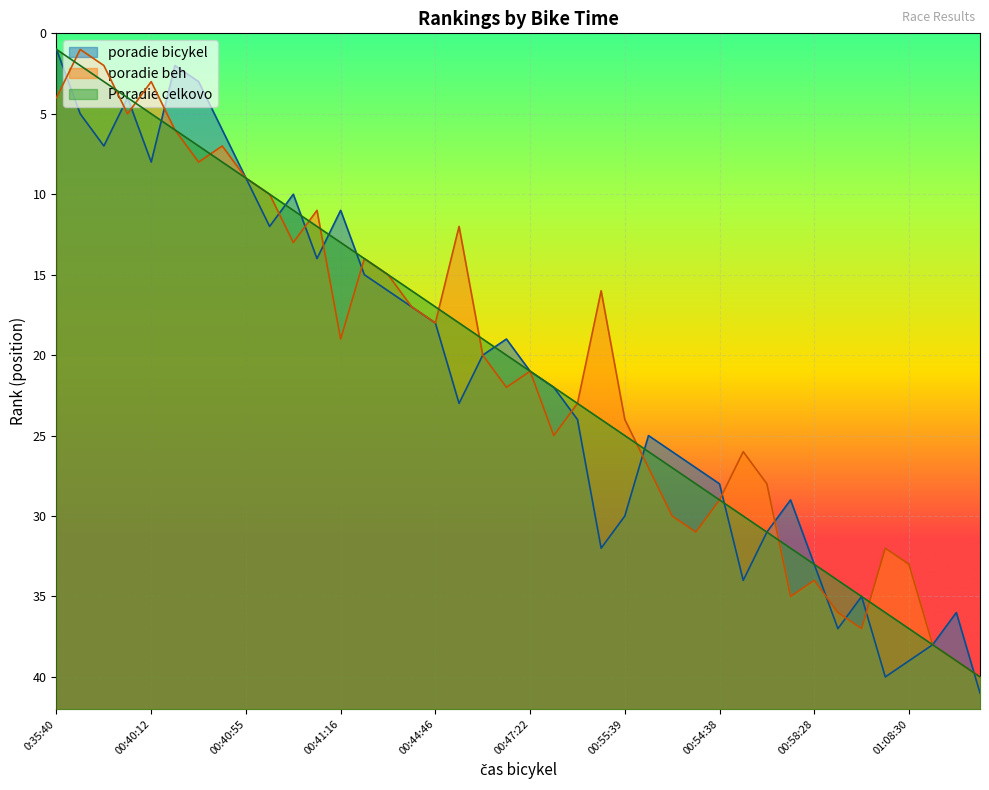

At which label does poradie bicykel reach its minimum?

0:35:40